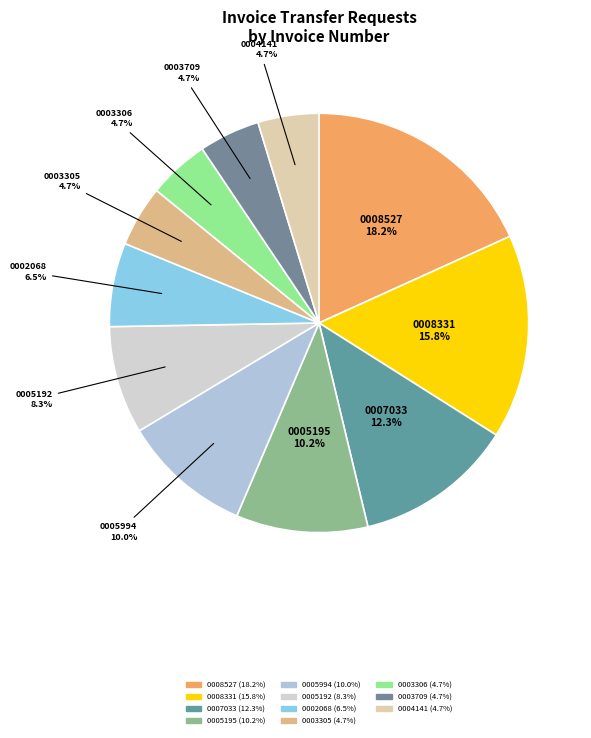

Which category has the biggest portion of the pie?

0008527